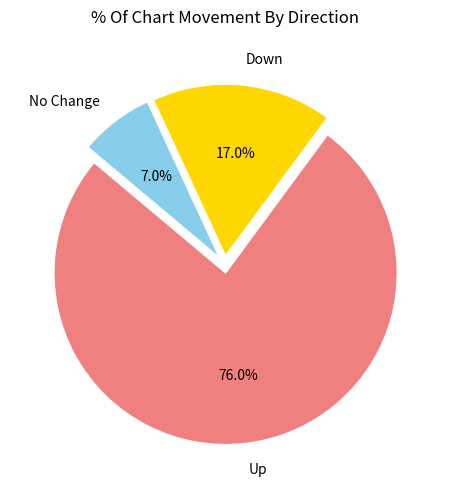

Is there a majority slice in this chart?

Yes